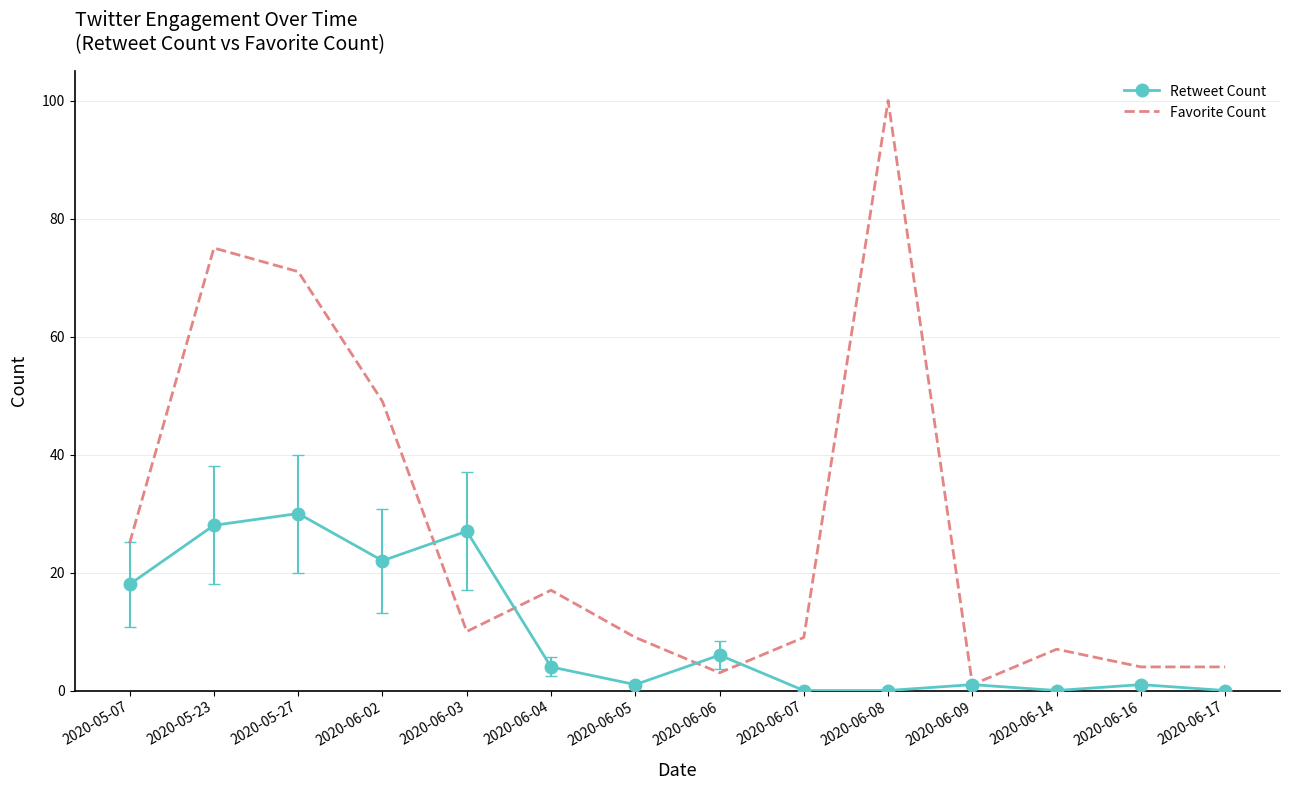

At which label is Favorite Count closest to 50?

2020-06-02